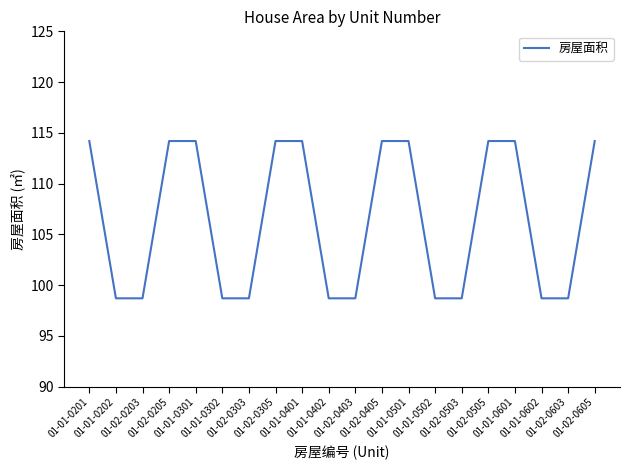

What is the maximum value shown in the chart?

114.2